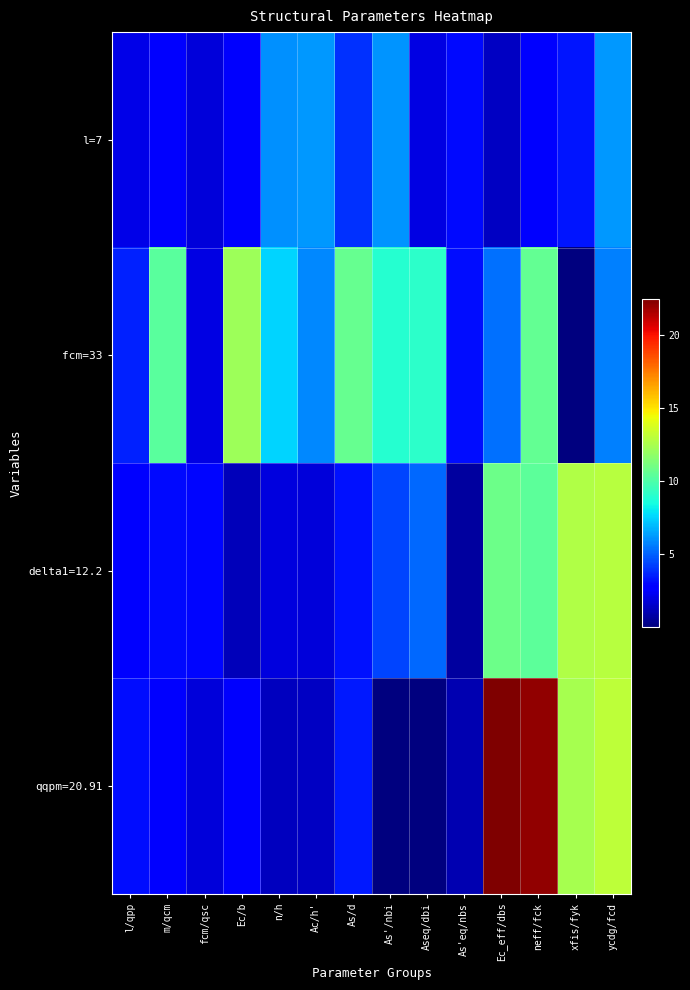

Between As'eq/nbs and Ec_eff/dbs, which series saw the biggest shift?

qqpm=20.91